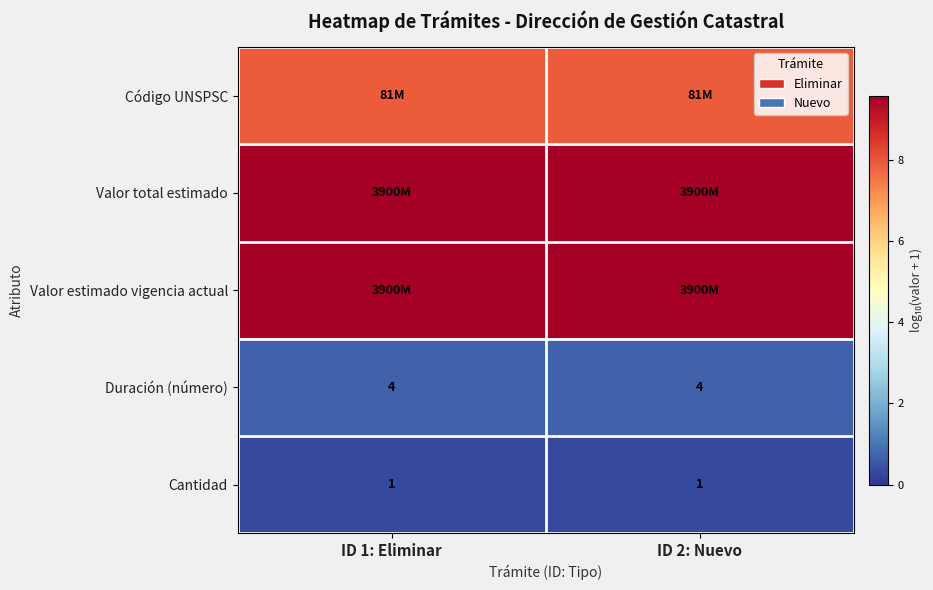

What is the maximum value for Valor estimado vigencia actual?

9.6